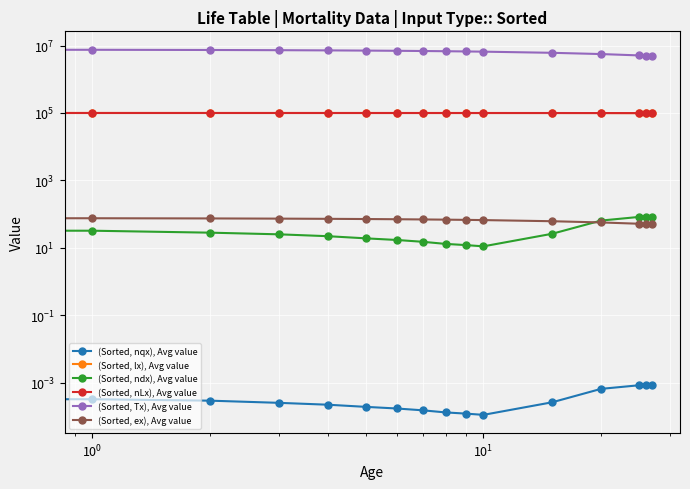

Which series has the largest range (max minus min)?

(Sorted, Tx), Avg value